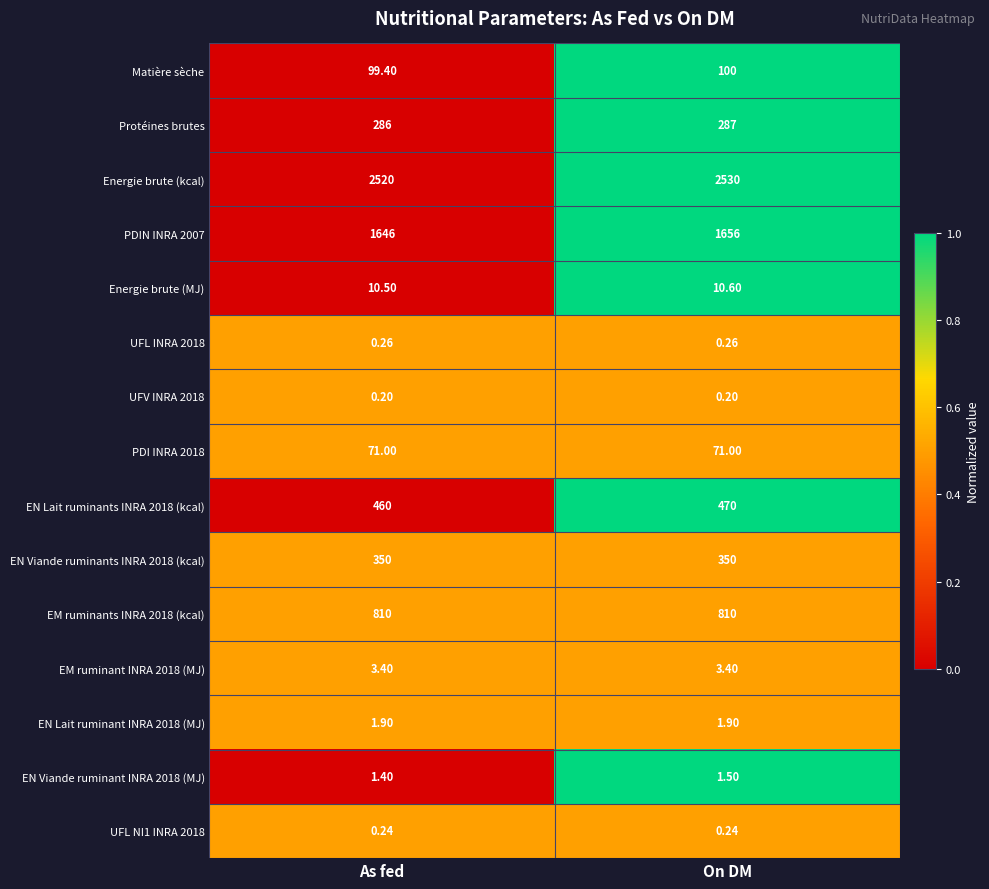

Is the value of Matière sèche at On DM greater than the value of UFV INRA 2018 at As fed?

Yes